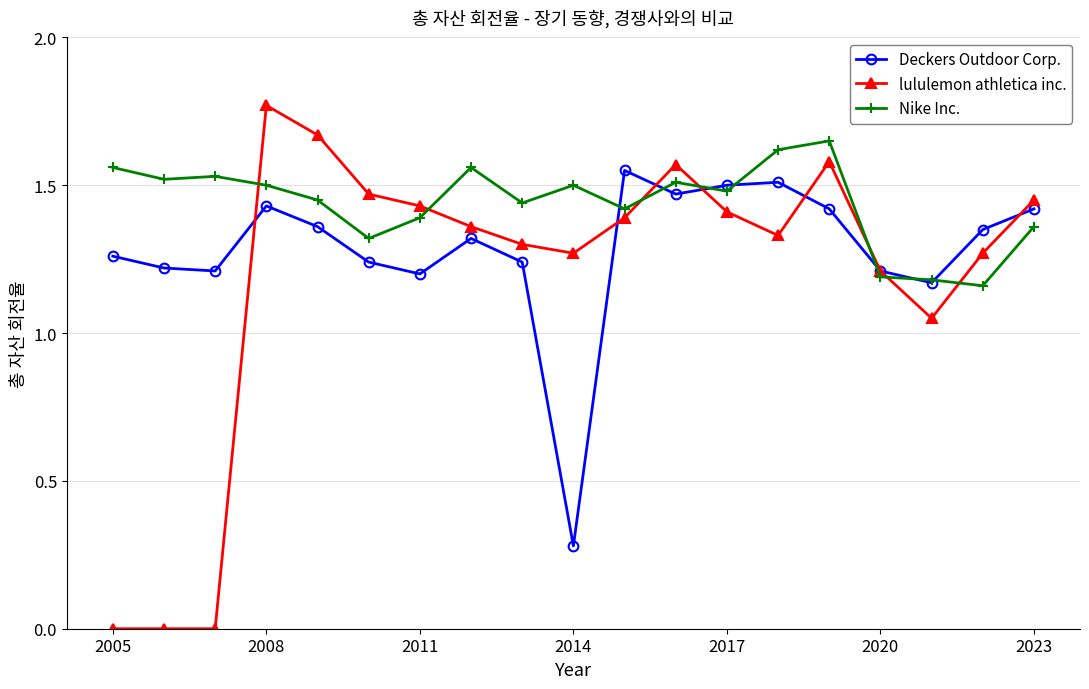

Which series ends up on top after the final intersection of Nike Inc. and lululemon athletica inc.?

lululemon athletica inc.